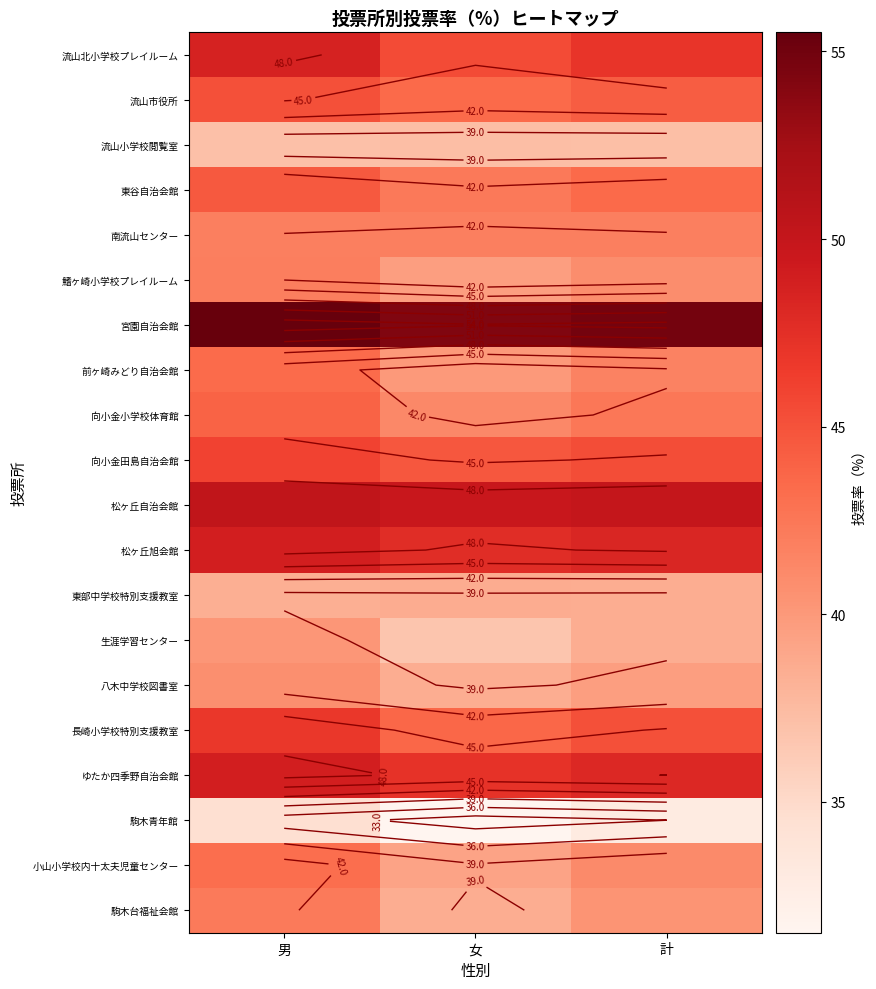

What is the difference between the maximum and minimum values in the 松ヶ丘旭会館 series?

1.2